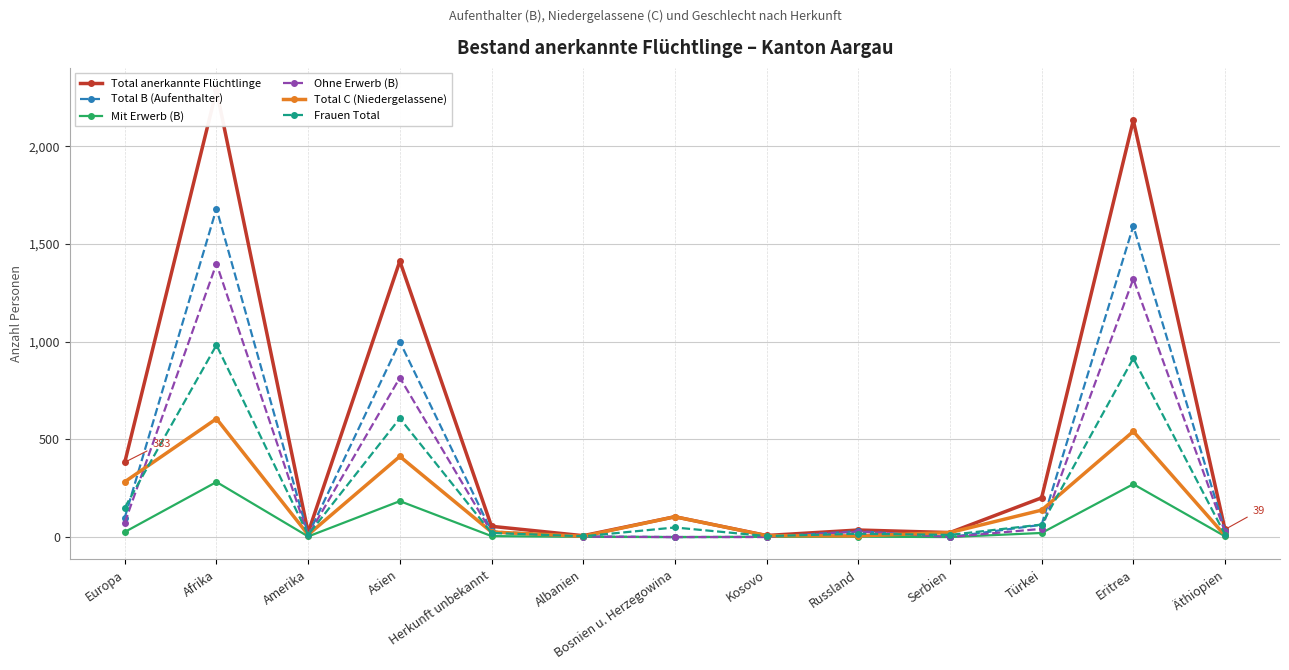

What is the difference between the maximum and minimum values in the Frauen Total series?

979